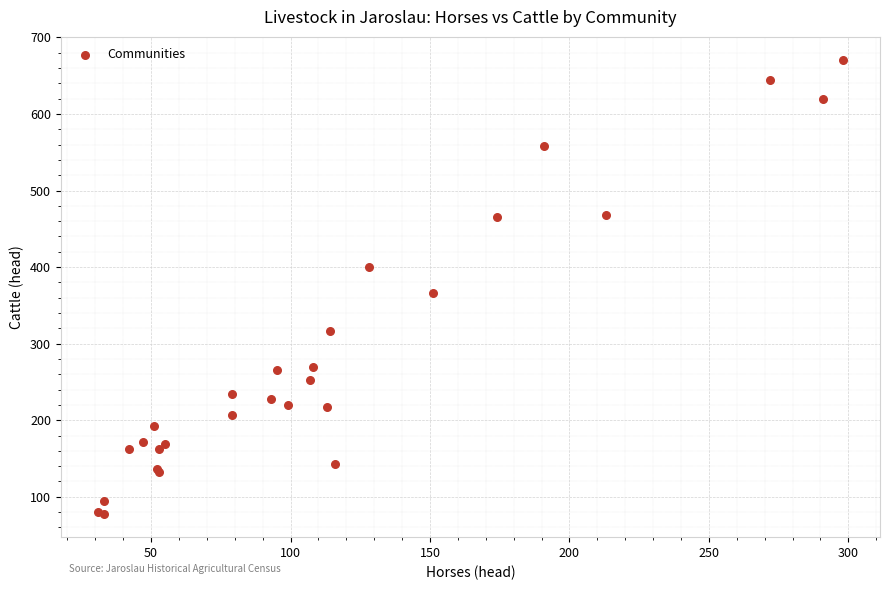

What Y value in the scatter plot is closest to 374?

366